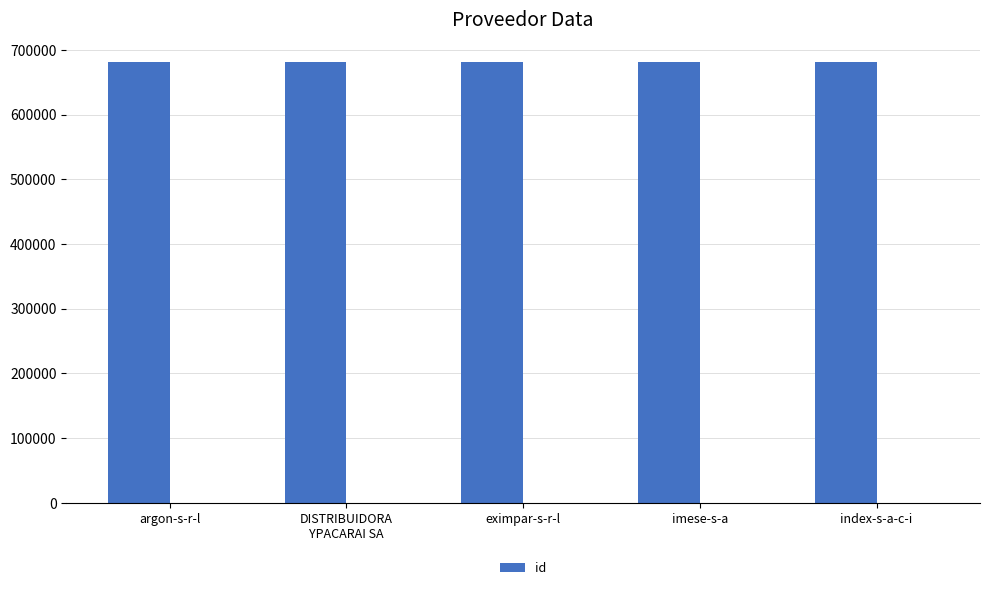

What is the label of the 5th bar from the left?

index-s-a-c-i